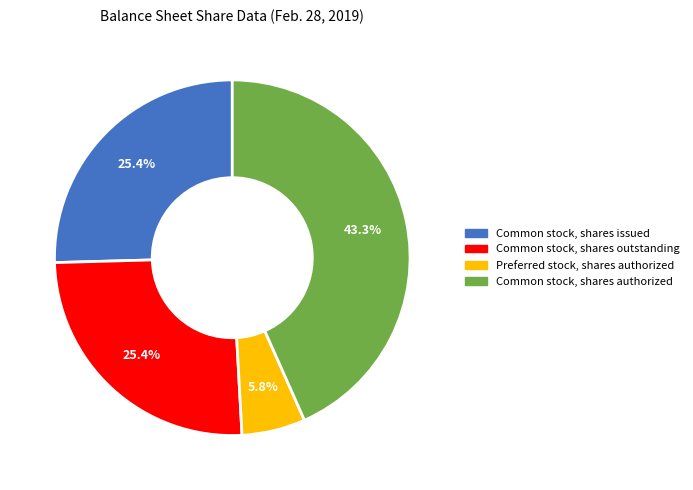

Which slice is the largest?

Common stock, shares authorized